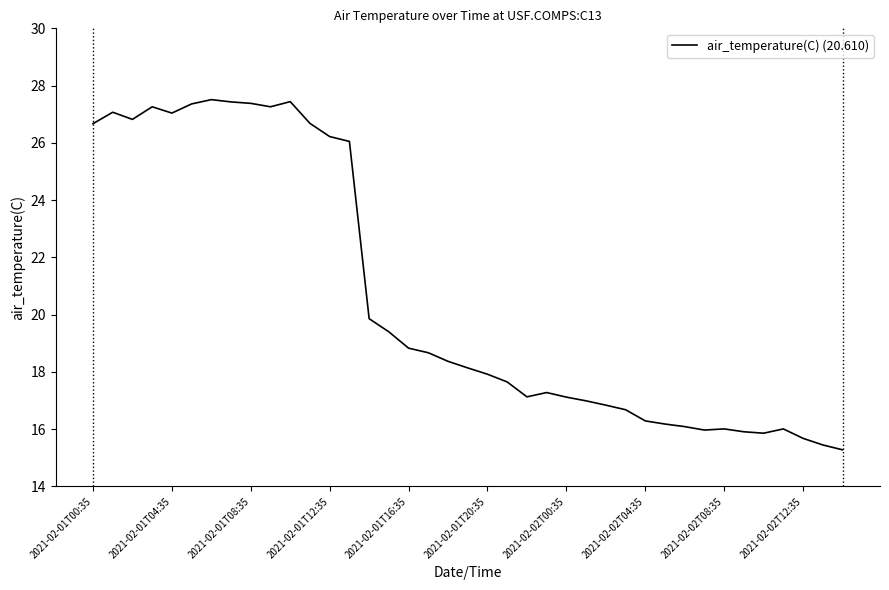

What is the minimum value shown in the chart?

15.3